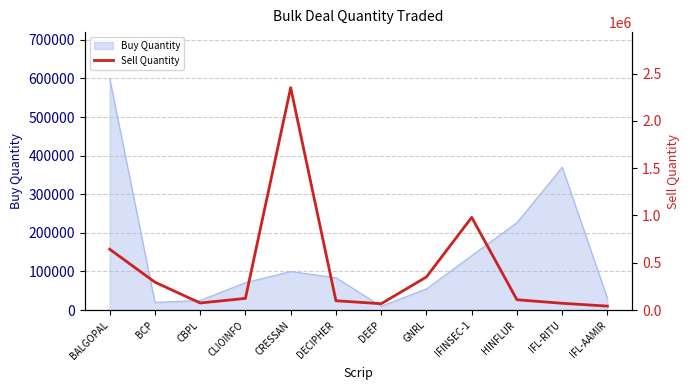

True or false: Buy Quantity has a value of 29745 at CRESSAN.

False